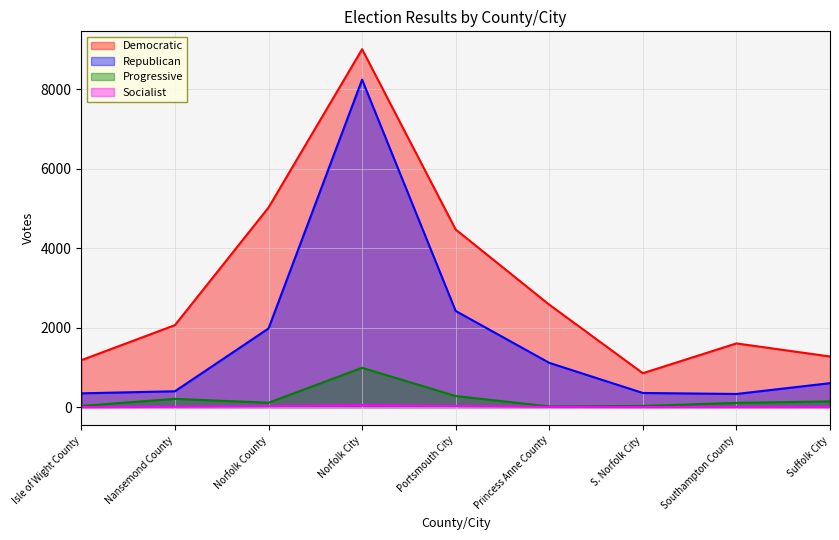

How many interior local peaks does the Socialist series have?

1